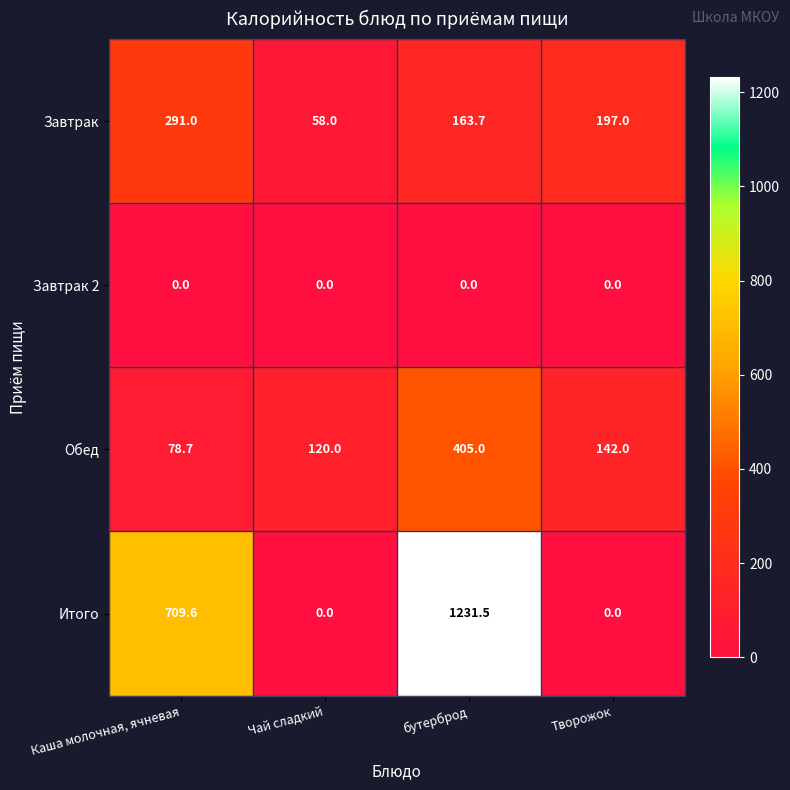

Which series changed the most between бутерброд and Творожок?

Итого